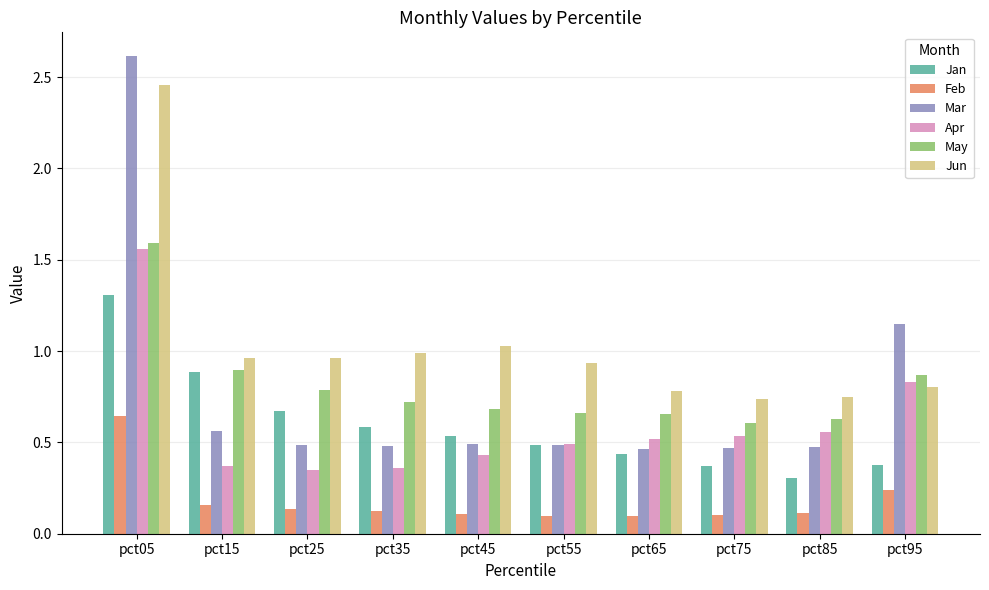

How many groups of bars are there?

10